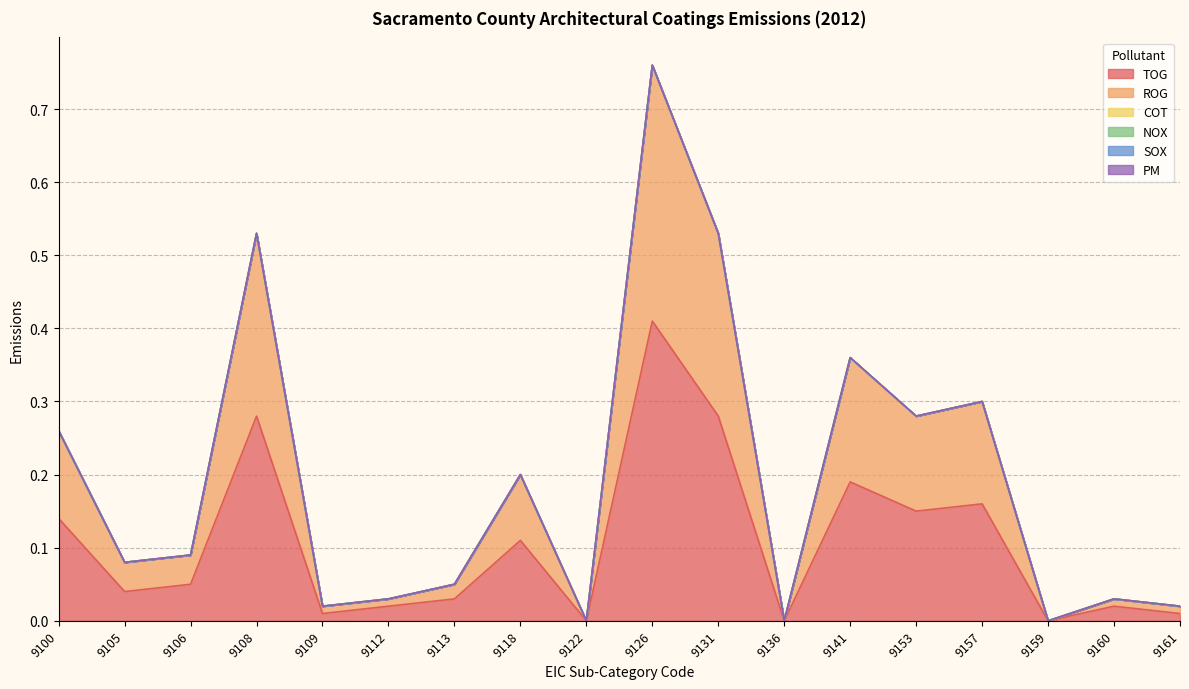

What is the value of the ROG point at the 11th from the left?

0.2